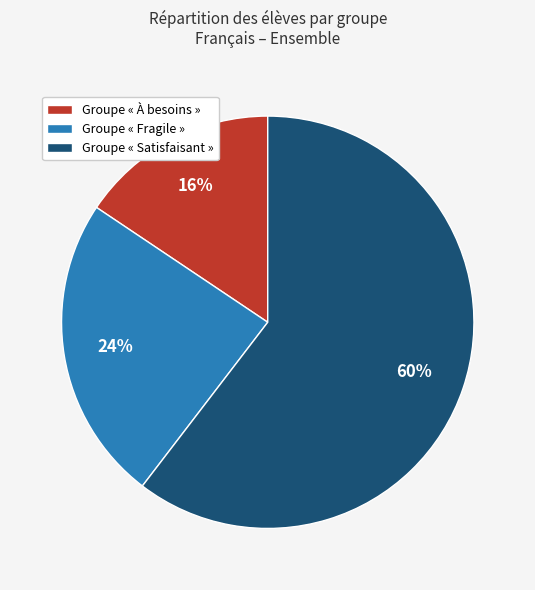

Which category has the smallest portion of the pie?

Groupe « À besoins »